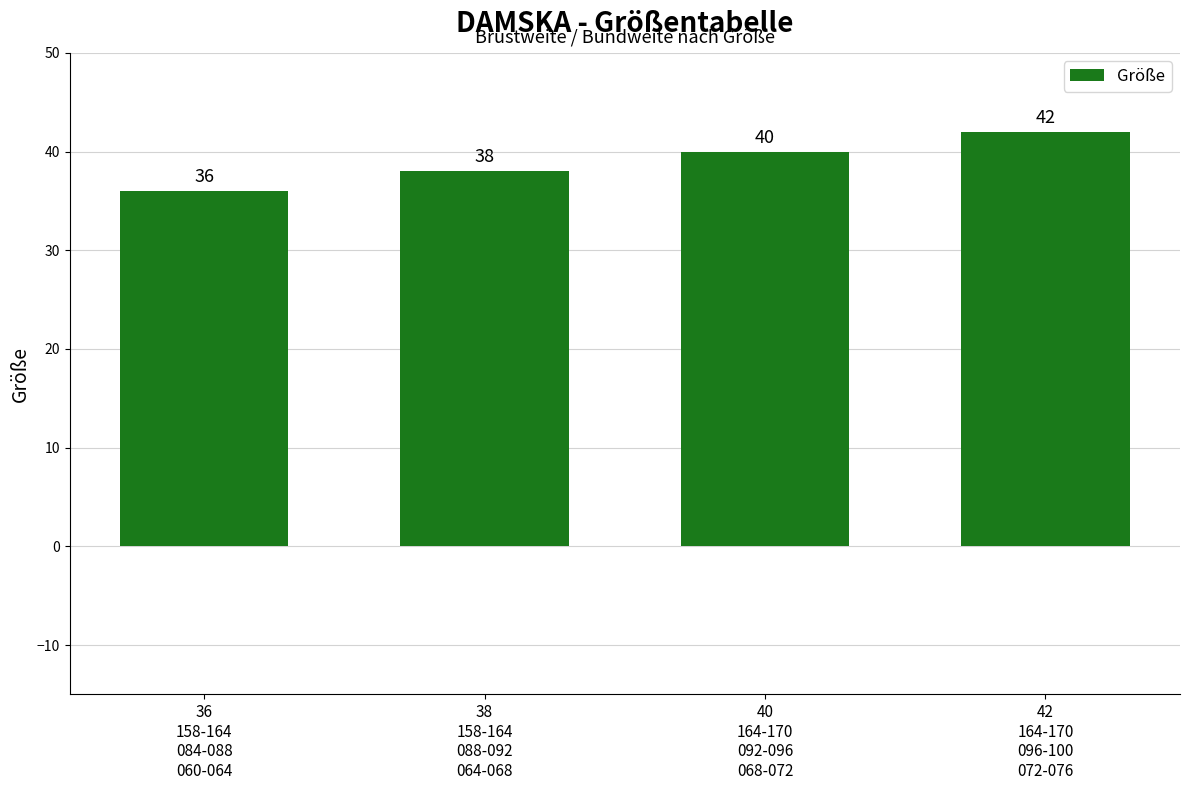

Reading left to right, transcribe all the data shown in this chart.

36	38	40	42